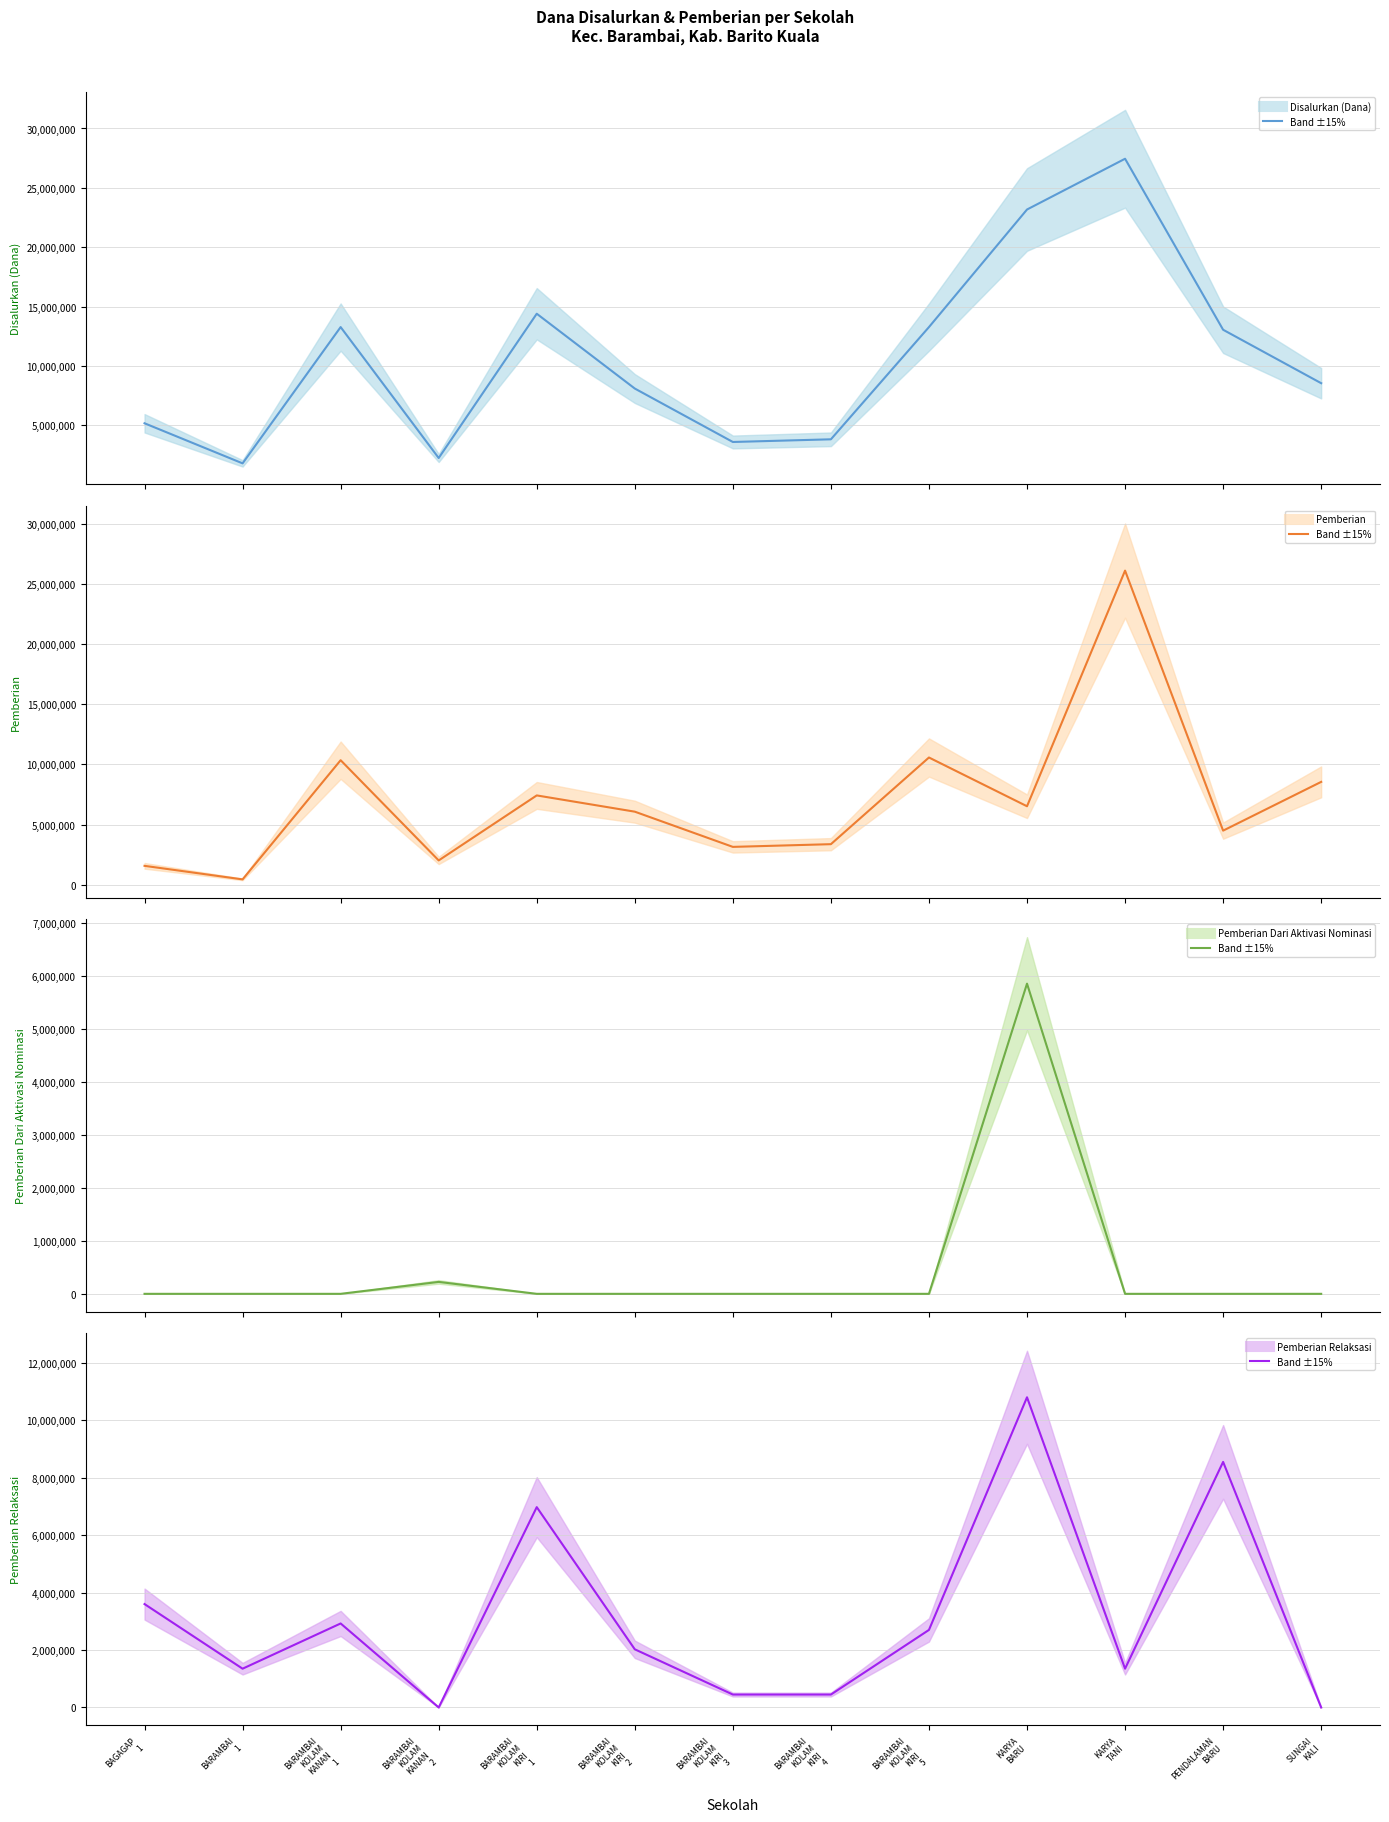

What is the total value across all series at BARAMBAI
KOLAM
KIRI
3?

7200000